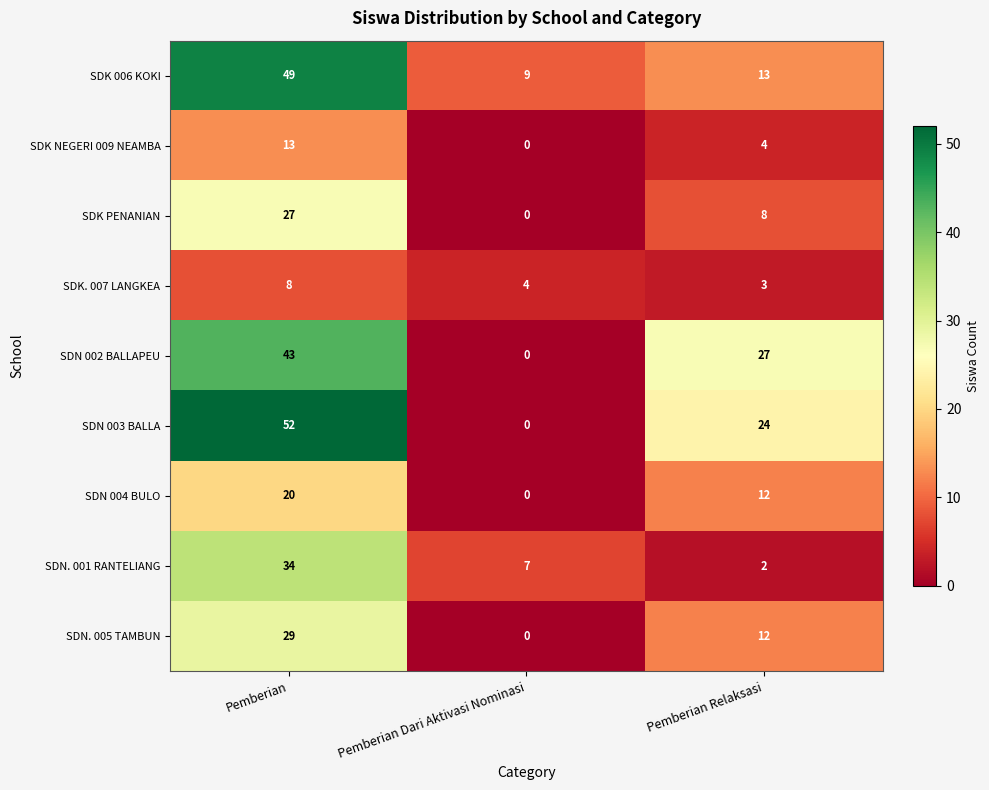

List the labels in order of SDK 006 KOKI value, largest first.

Pemberian, Pemberian Relaksasi, Pemberian Dari Aktivasi Nominasi